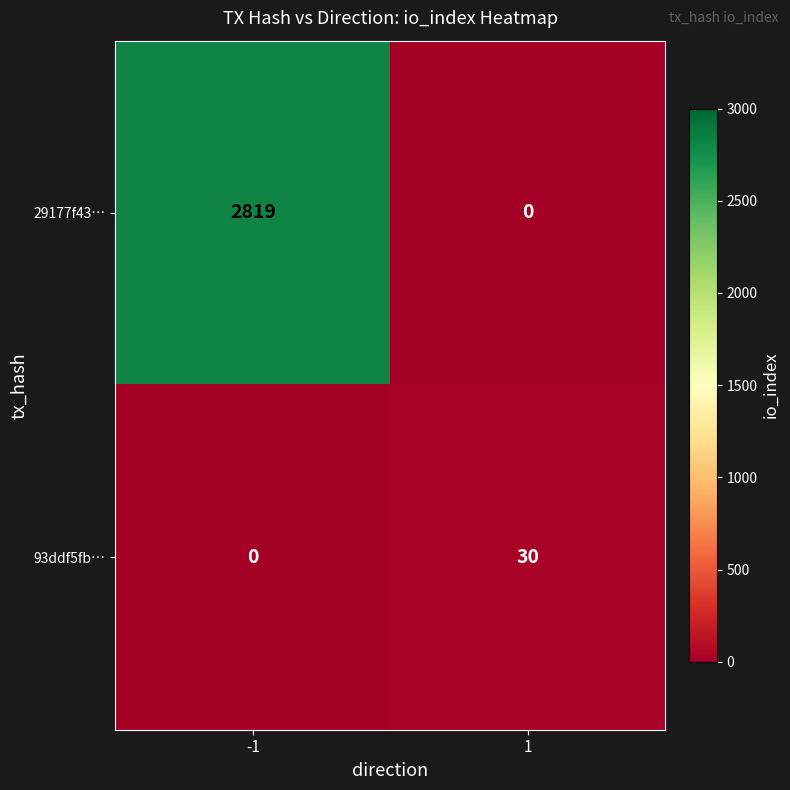

How many data points does each series have?

2